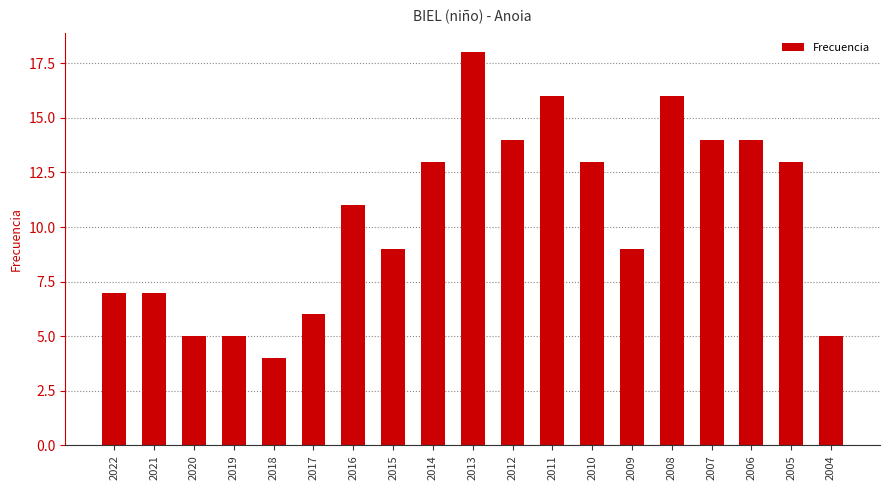

Reading left to right, transcribe all the data shown in this chart.

7	7	5	5	4	6	11	9	13	18	14	16	13	9	16	14	14	13	5